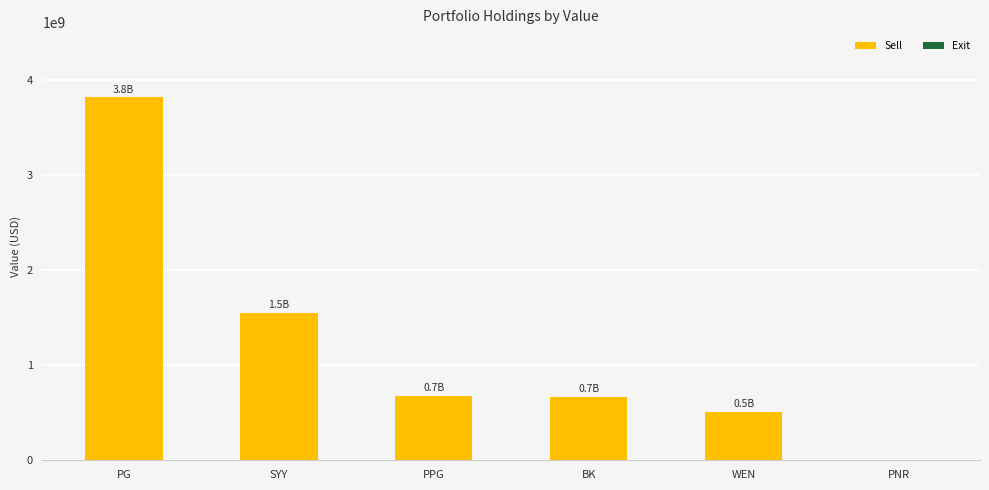

How many data points does each series have?

6